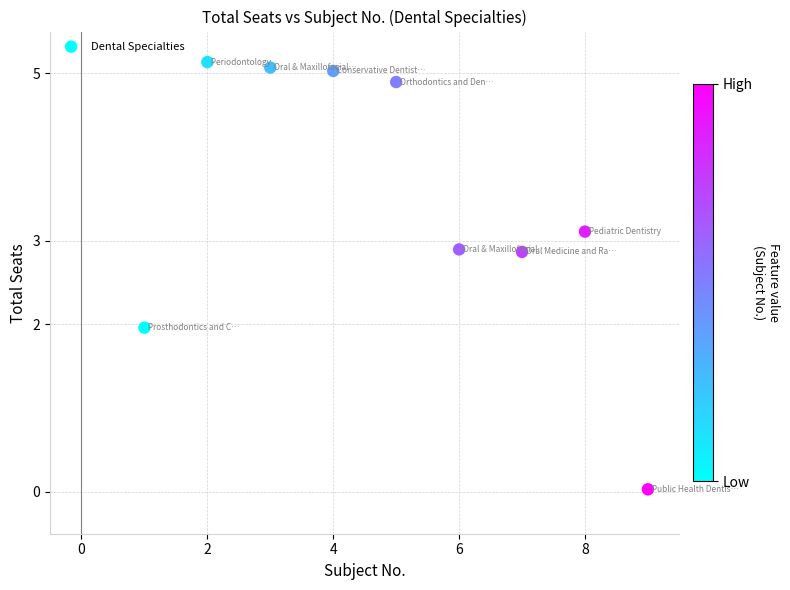

What is the range of Y values (max minus min)?

5.1